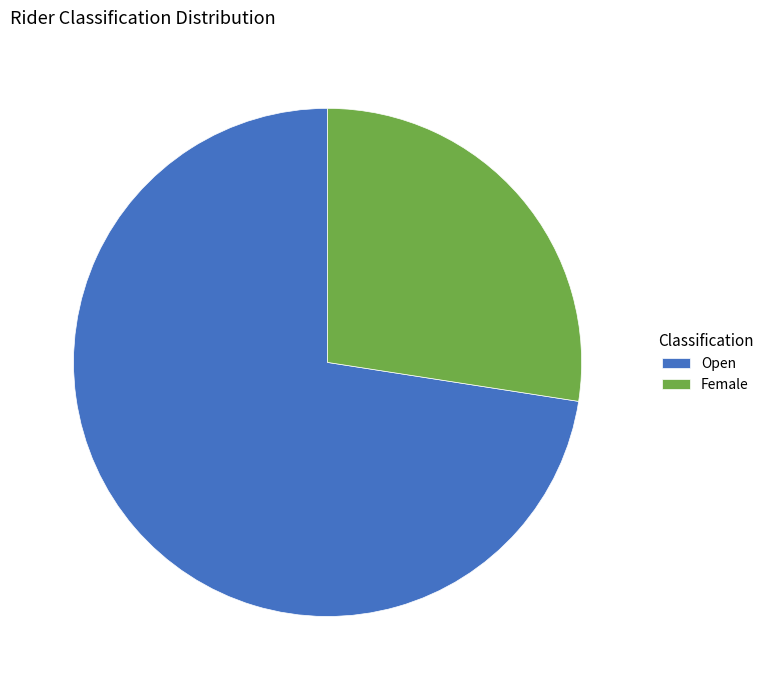

Is the sum of Female and Open greater than half?

Yes